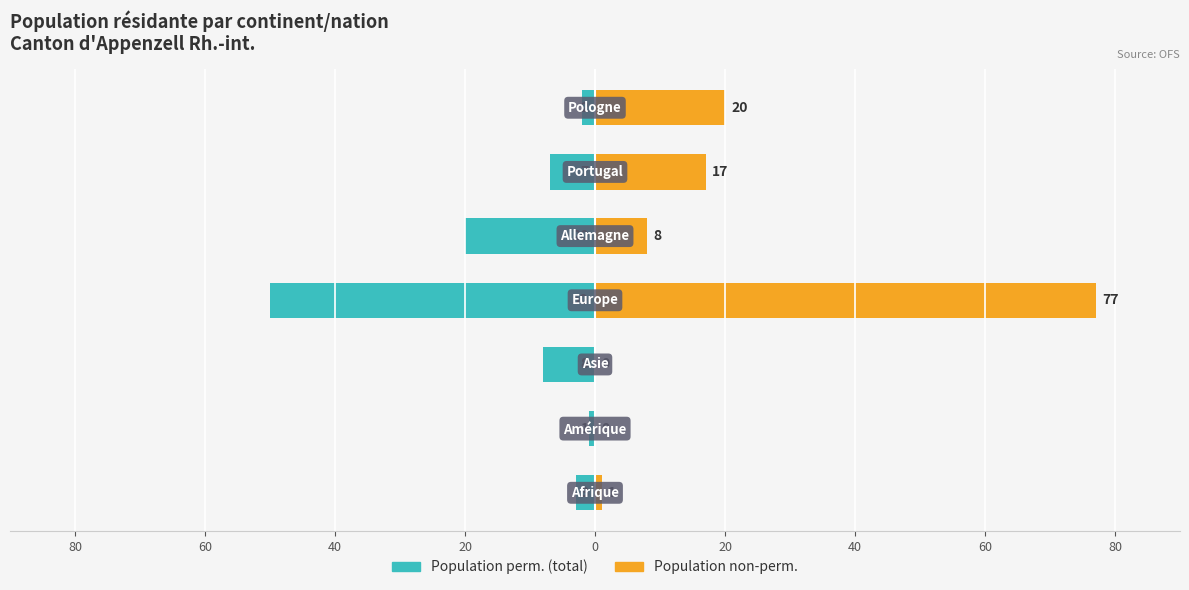

List the series in order of their overall mean, lowest first.

Population perm. (total), Population non-perm.